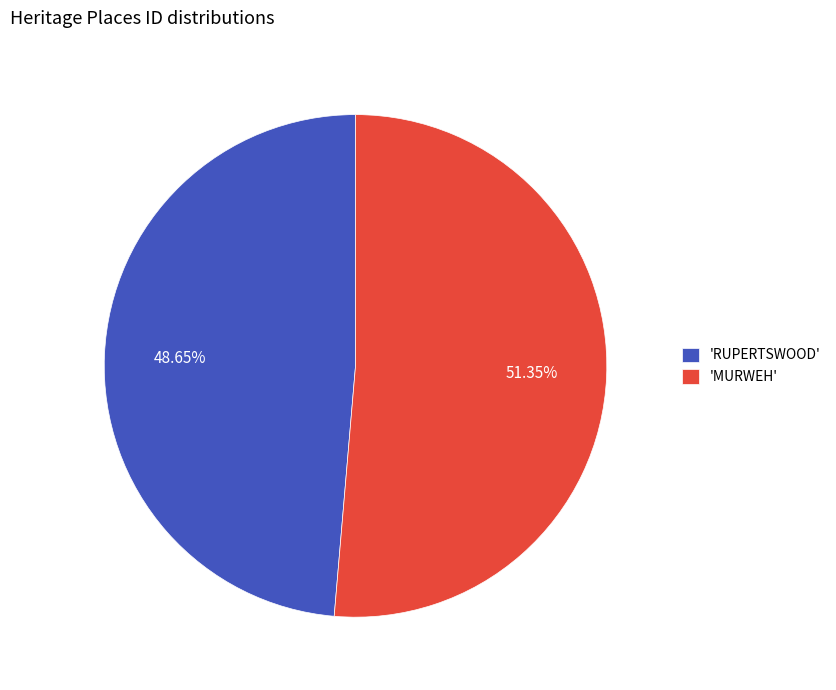

To the nearest percent, what is the difference between the largest and smallest slice percentages?

3%